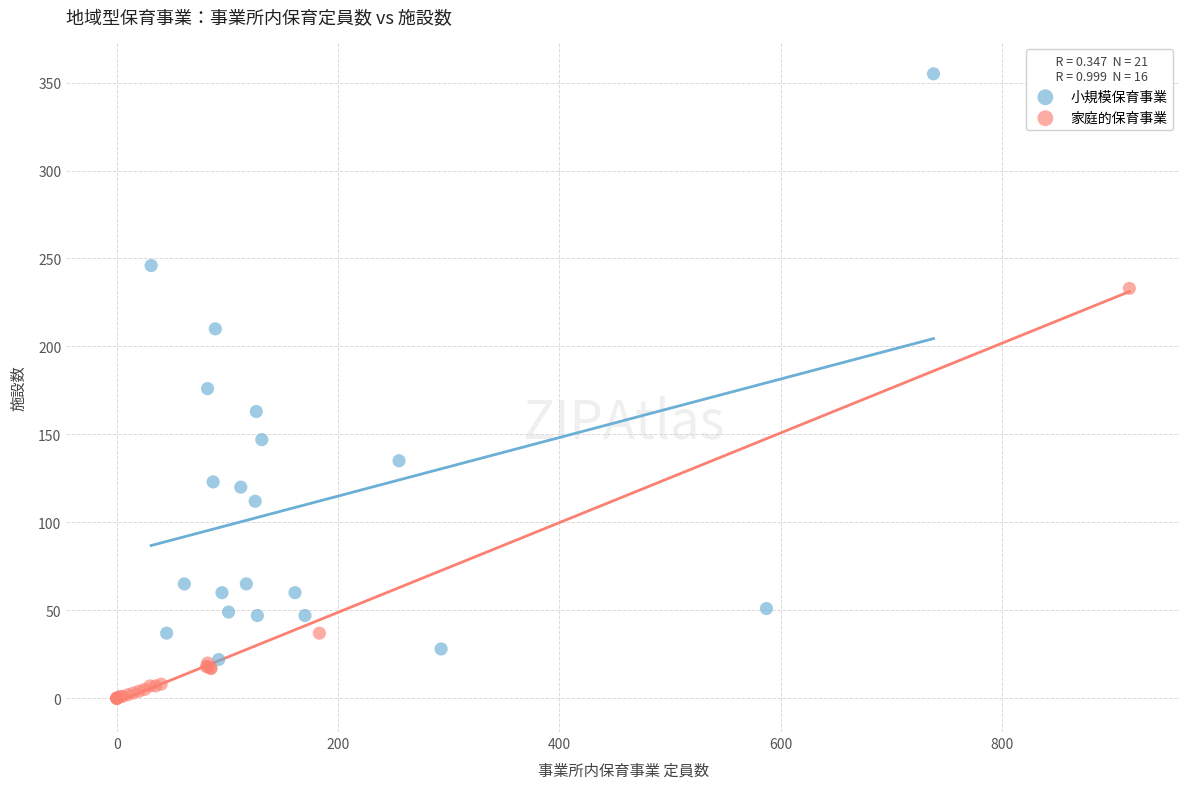

Which series contains the lowest Y value?

家庭的保育事業